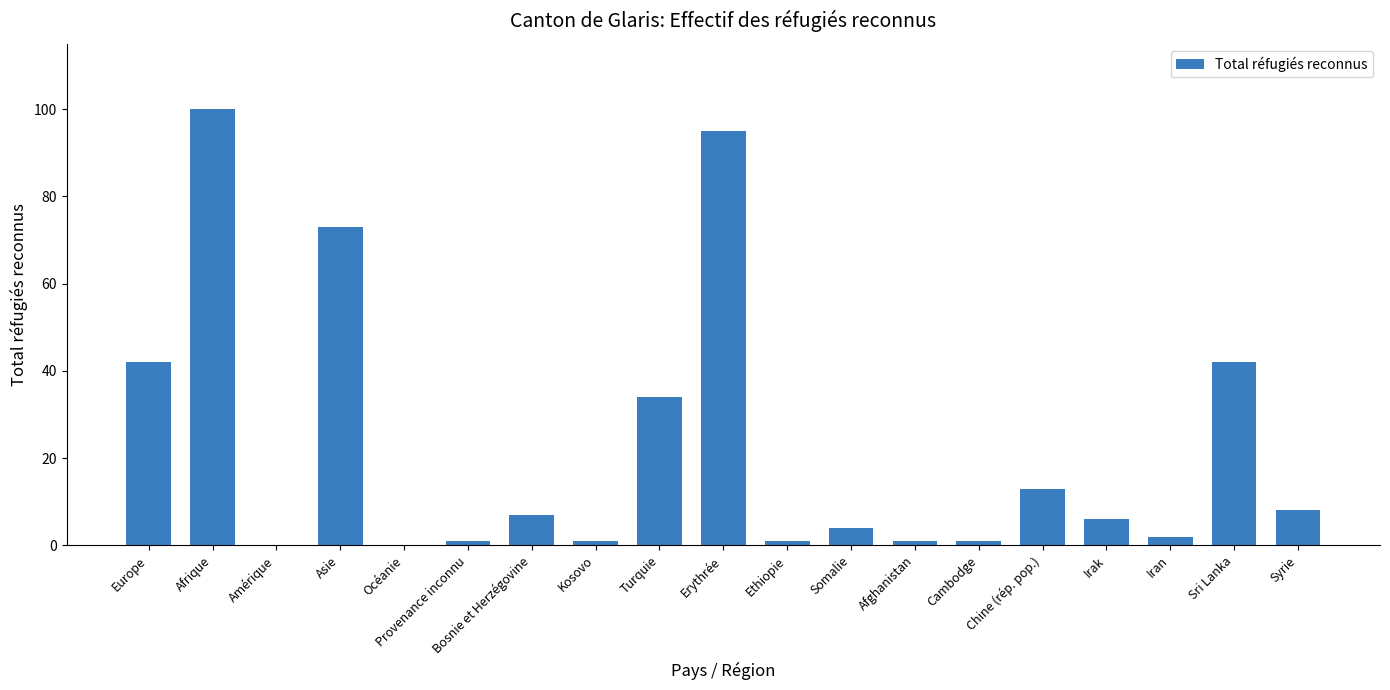

Read the value at Chine (rép. pop.).

13